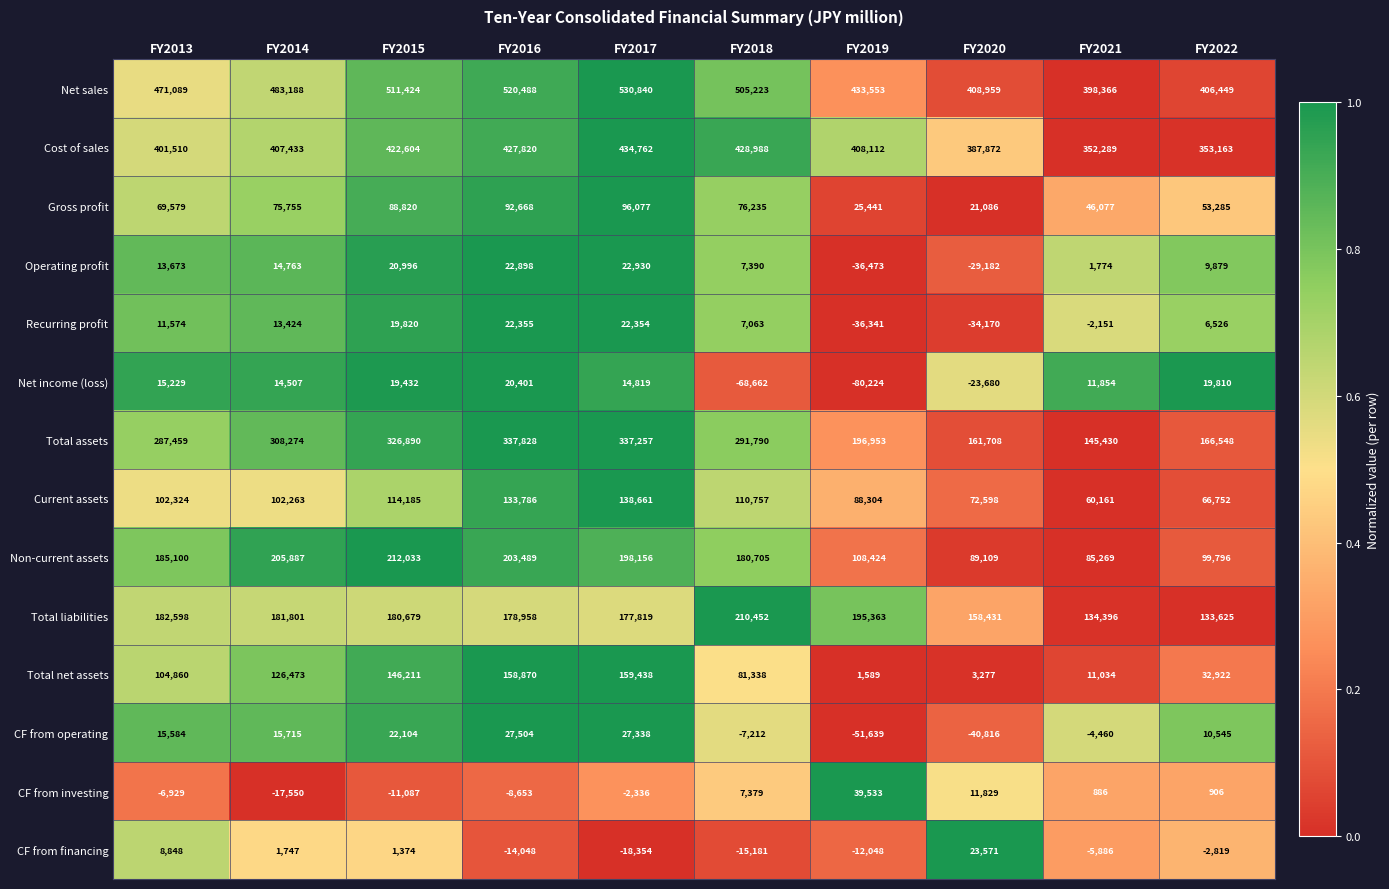

Which category has the highest value in the Cost of sales series?

FY2017